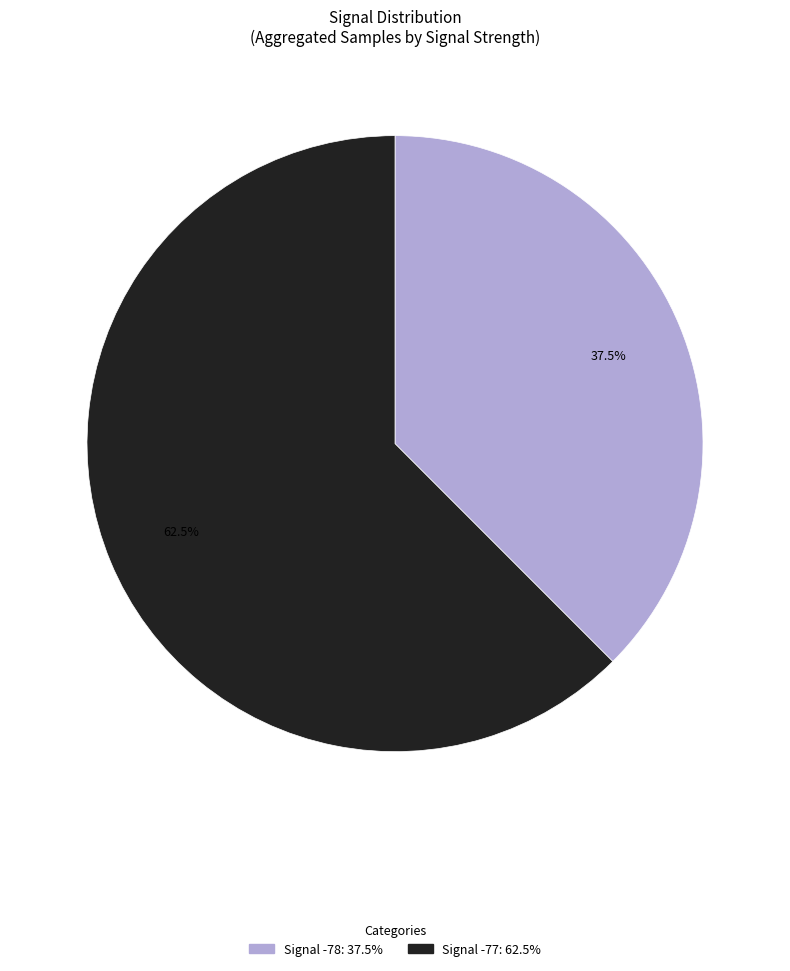

Is there a majority slice in this chart?

Yes